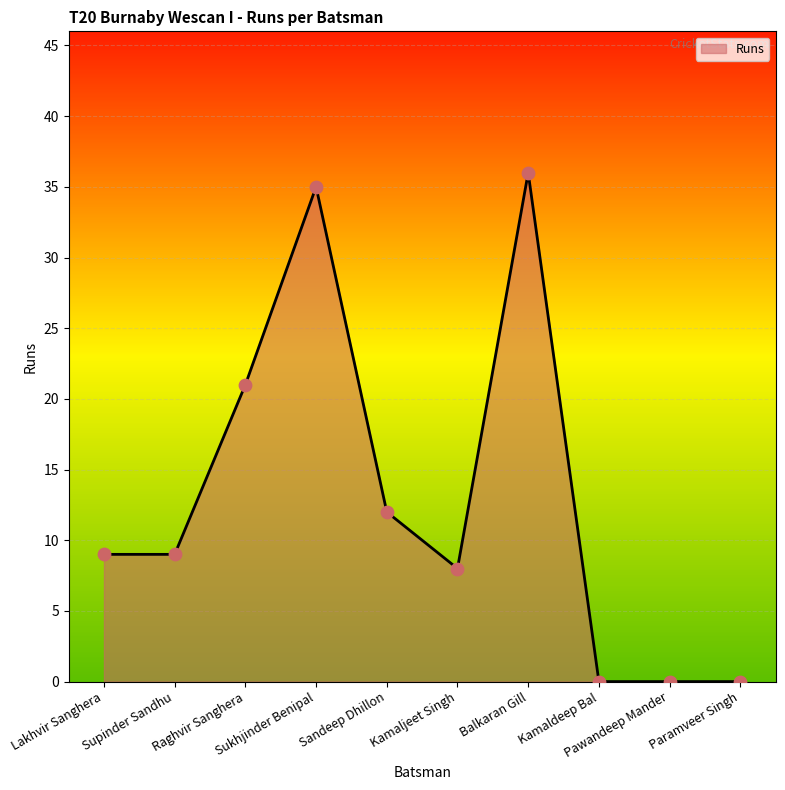

What is the change in value from Sukhjinder Benipal to Pawandeep Mander?

-35